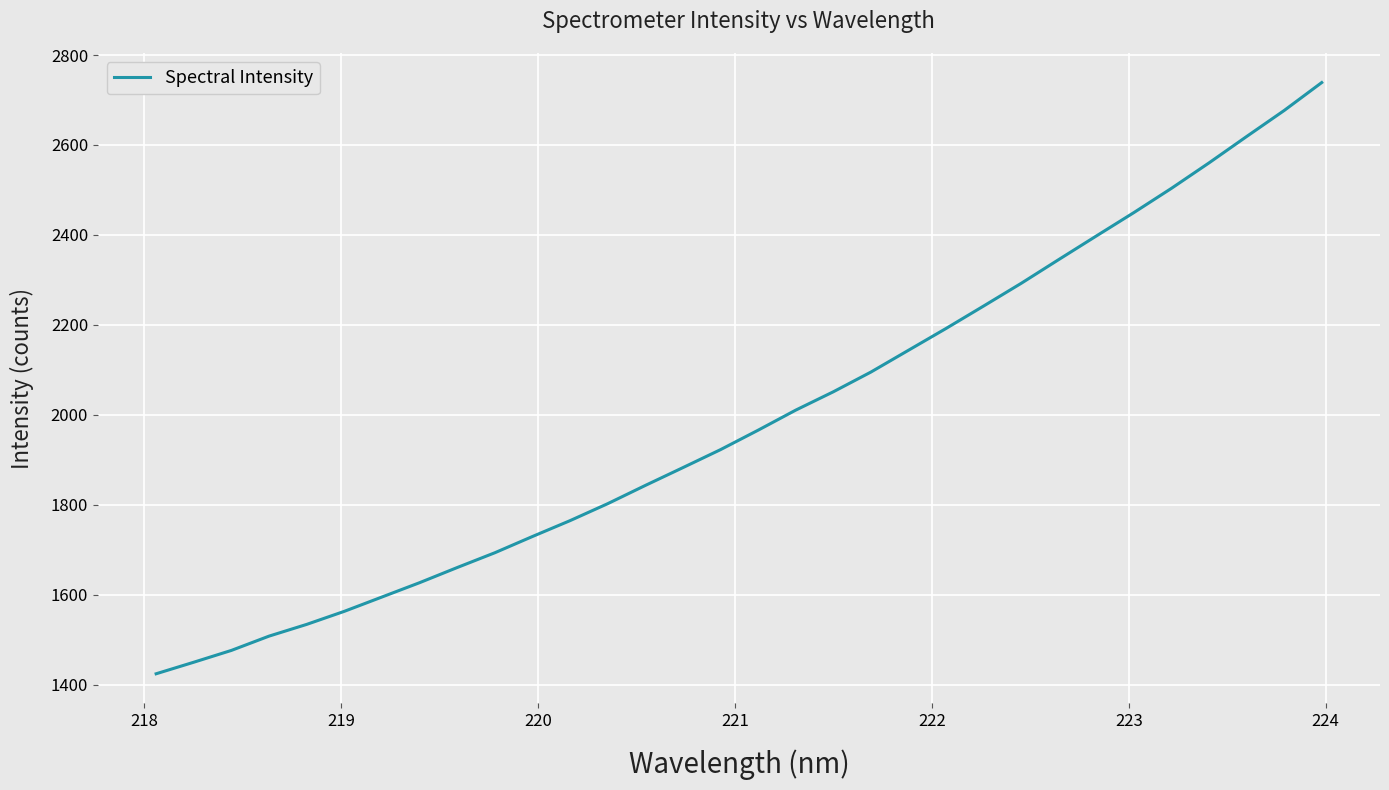

What is the smallest value displayed?

1424.0